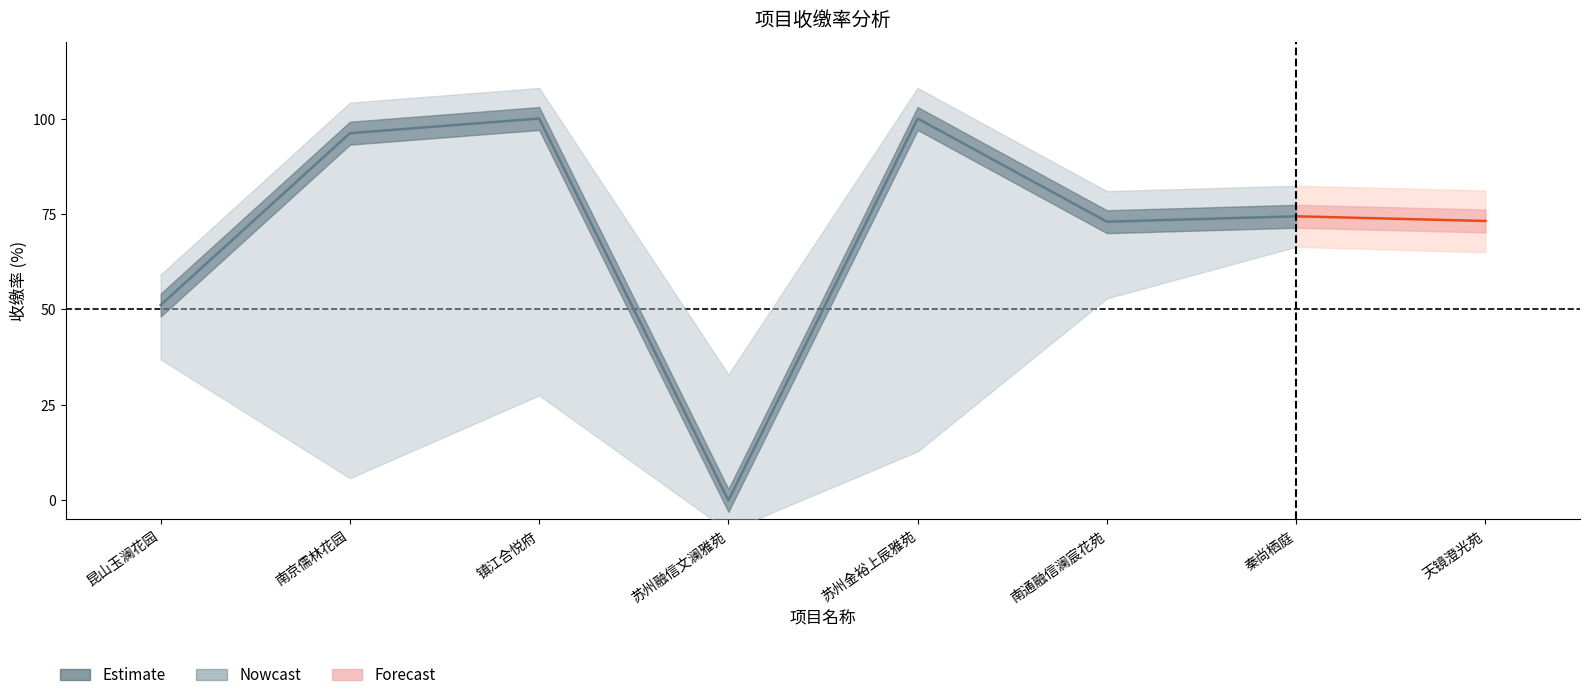

Between 镇江合悦府 and 南通融信澜宸花苑, which is larger?

镇江合悦府